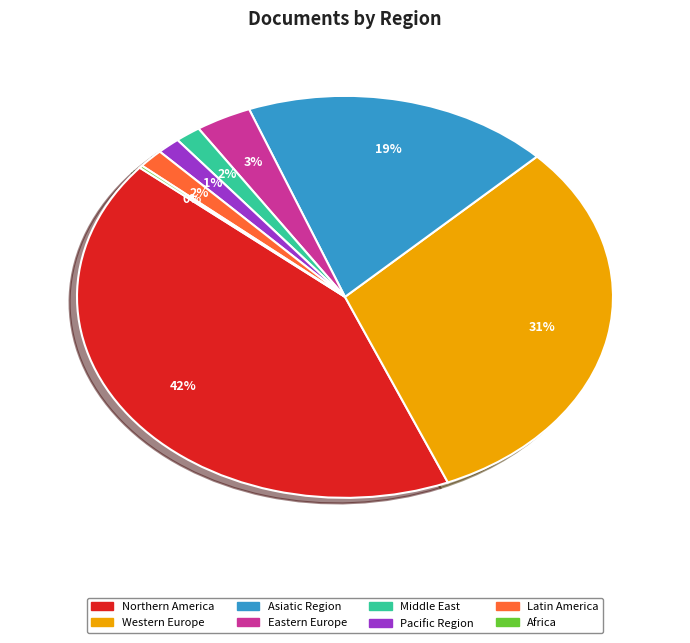

To the nearest percent, what is the combined percentage of Western Europe and Pacific Region?

32%